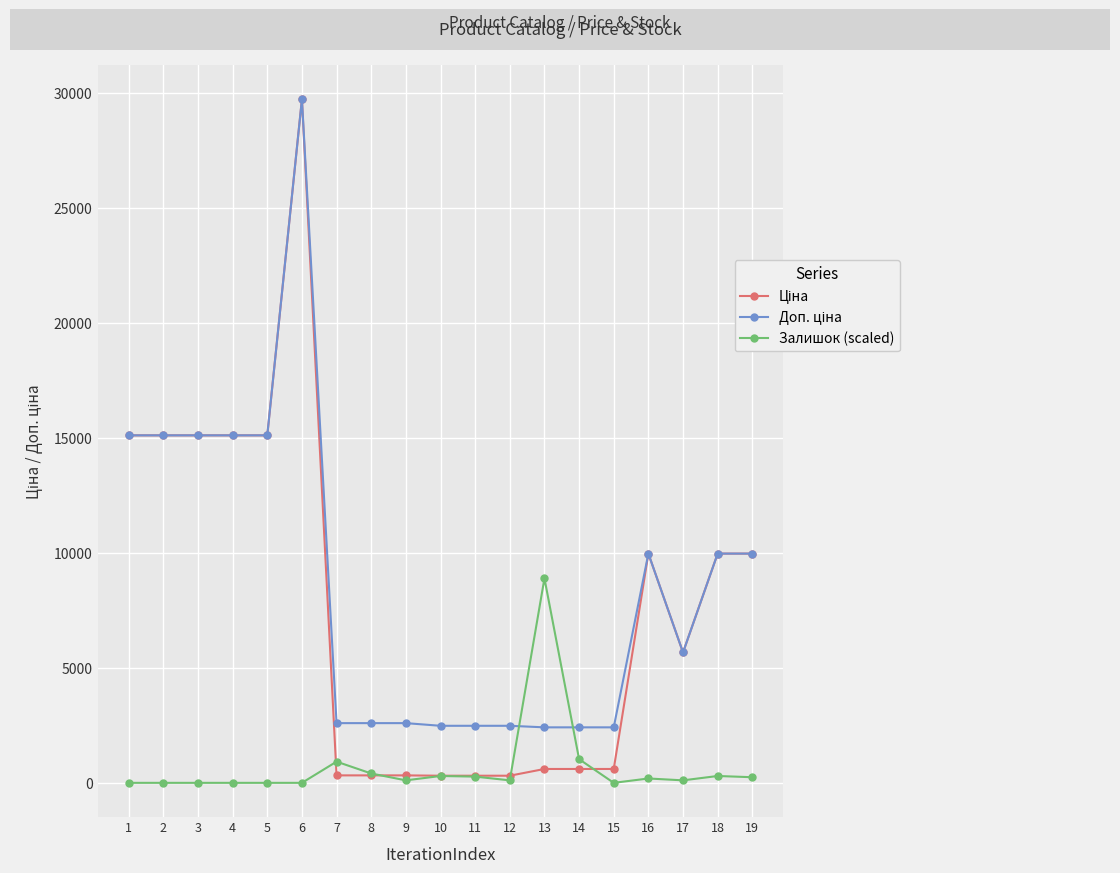

Which label corresponds to the largest value in the chart?

6